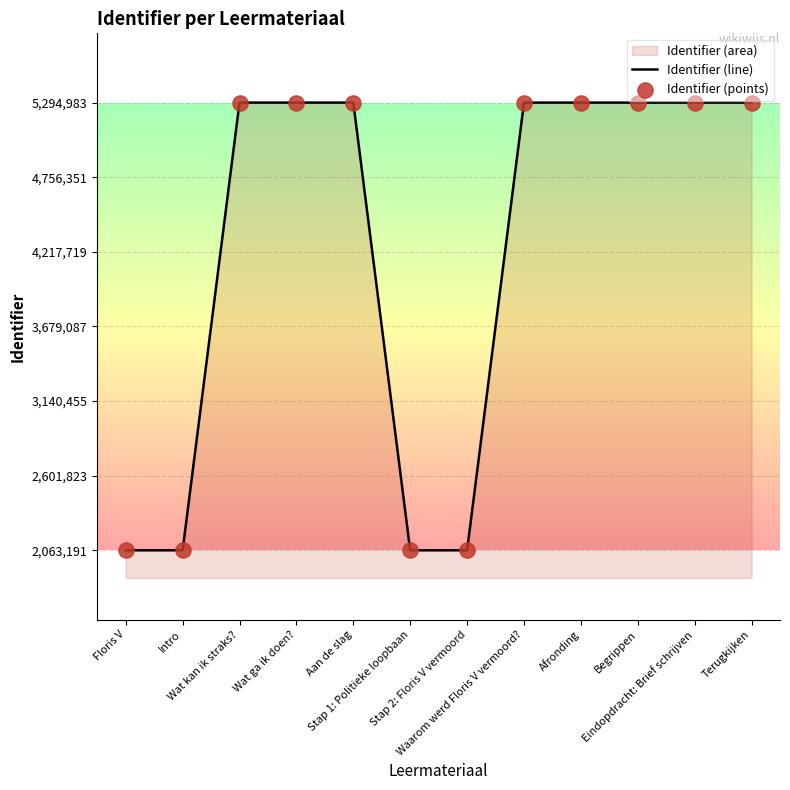

At which category is the sum across all series the highest?

Terugkijken